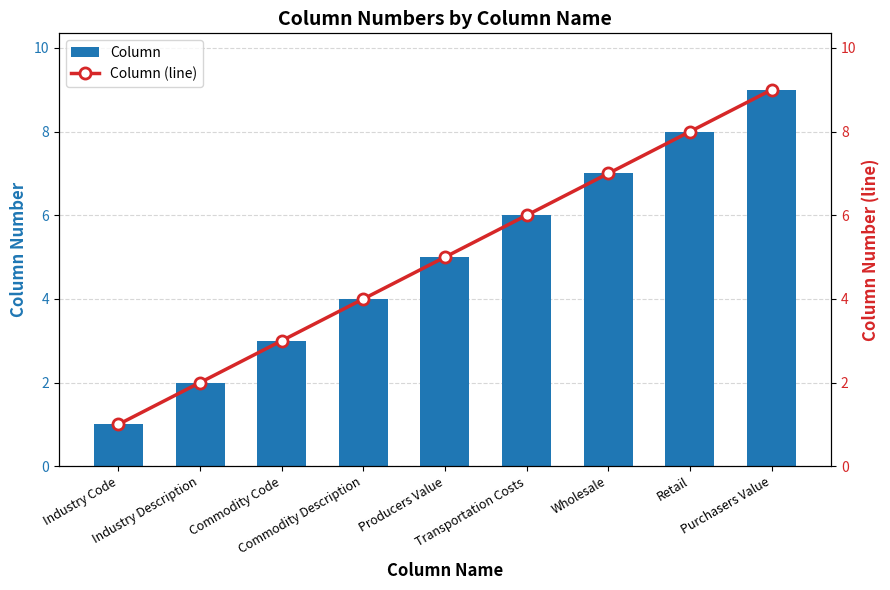

How many data points in Column are less than 5?

4